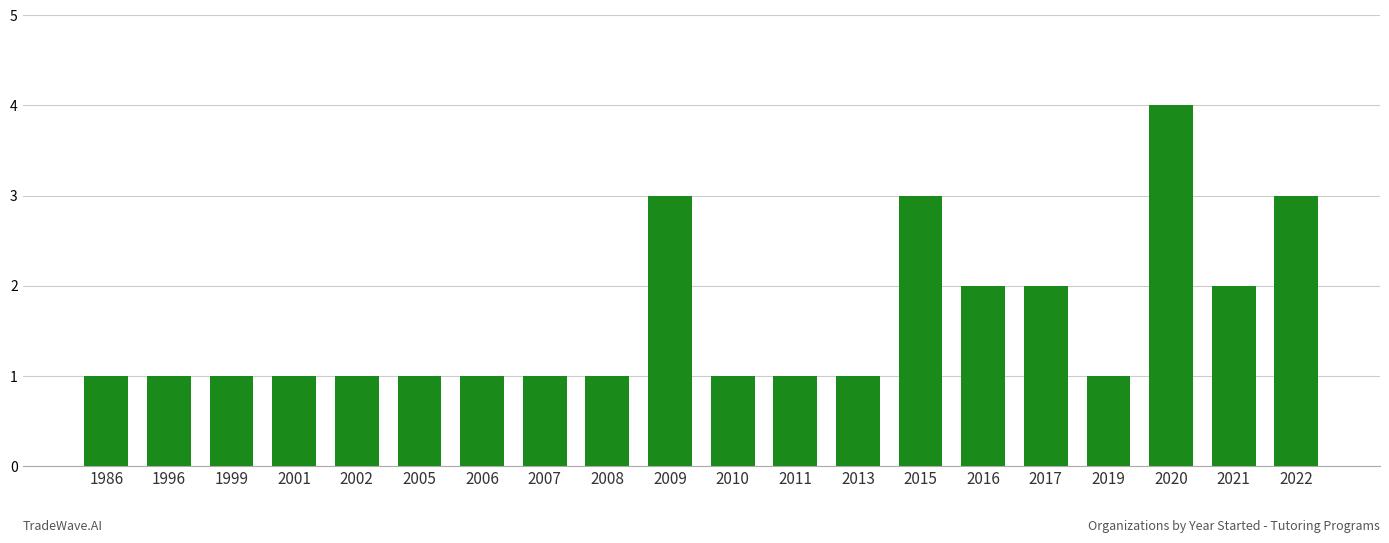

What is the value of the 7th bar from the left?

1